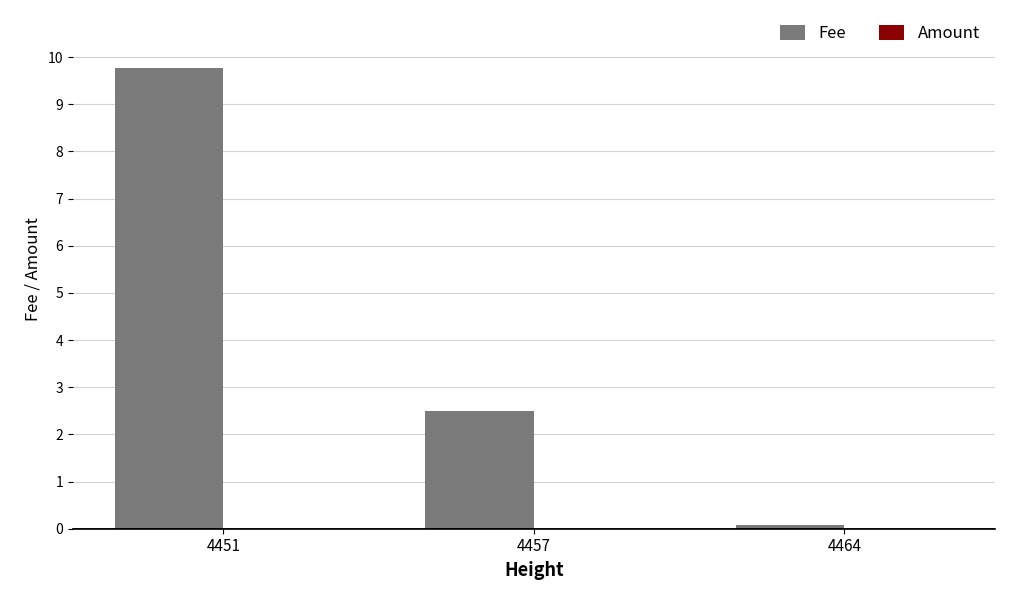

Which series has the largest total across all categories?

Fee